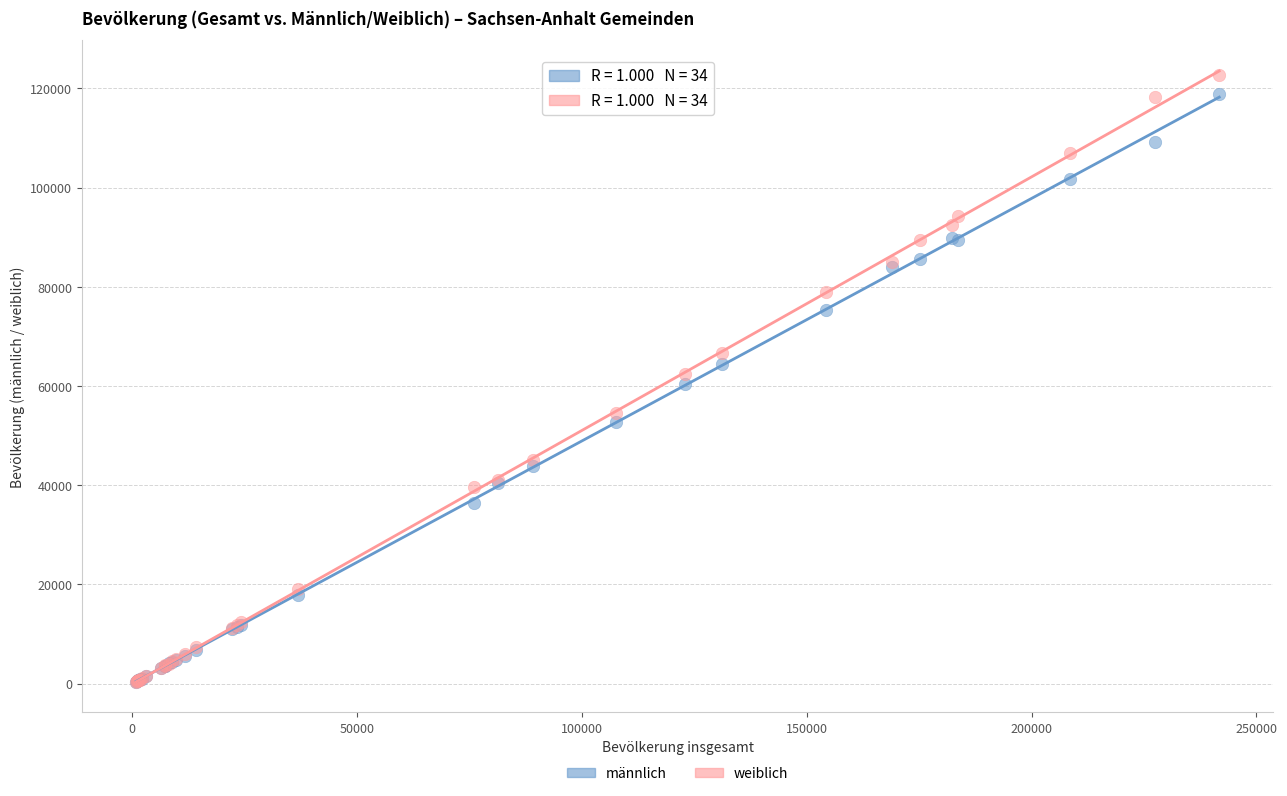

What are all the series names shown in the legend?

männlich, weiblich